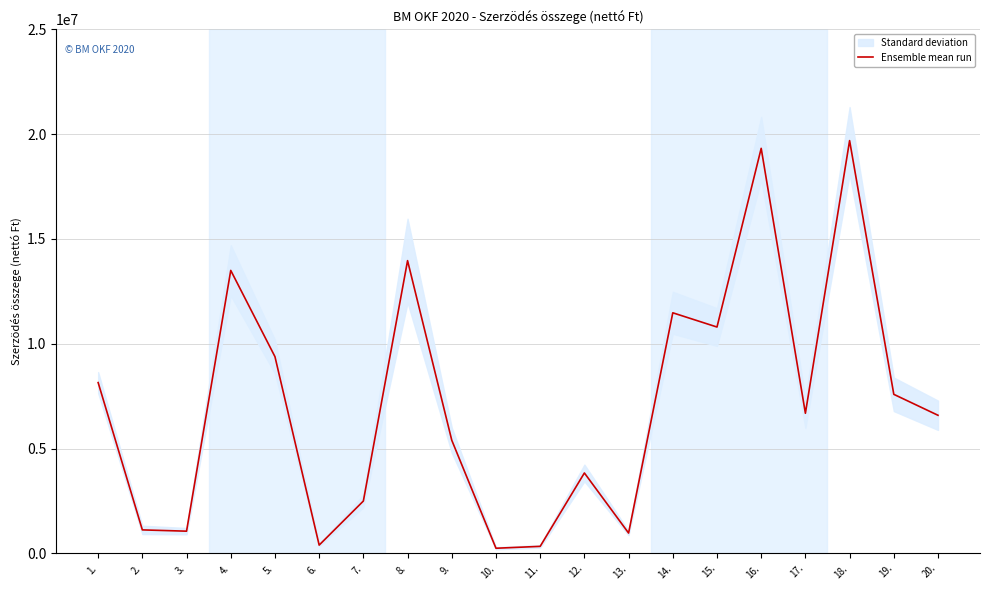

The chart shows a value of 10800000 at 15.. True or false?

True